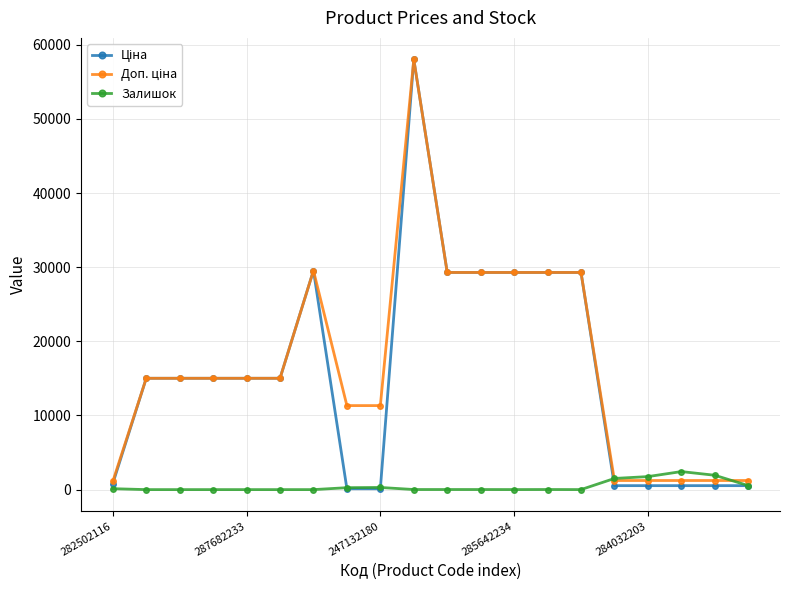

At how many categories does at least one series exceed 14006?

12